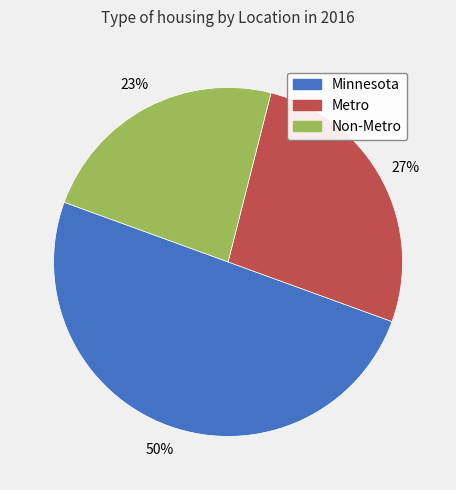

True or false: Non-Metro accounts for 23% of the total.

True